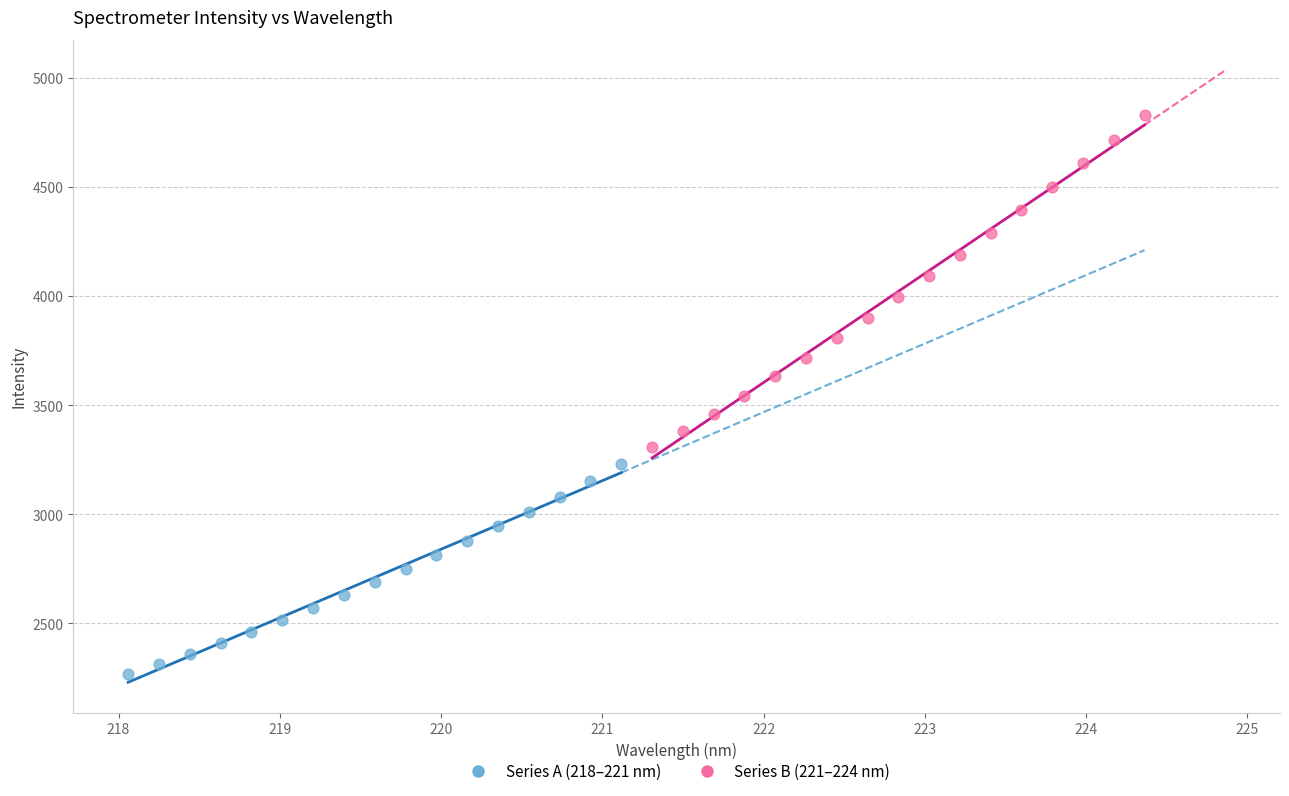

Which series reaches the minimum Y coordinate?

Series A (218–221 nm)